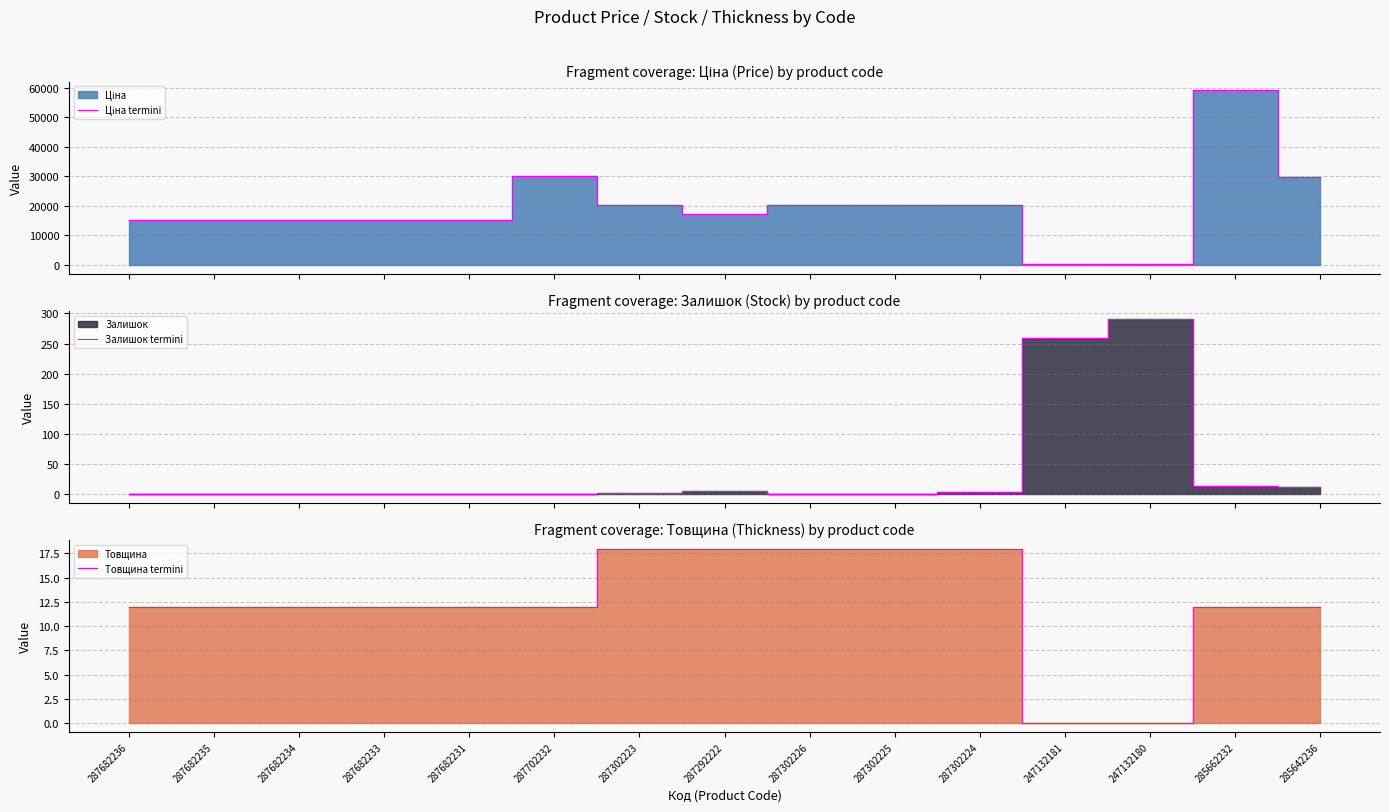

What is the value of the Залишок termini point at the 15th from the left?

12.0